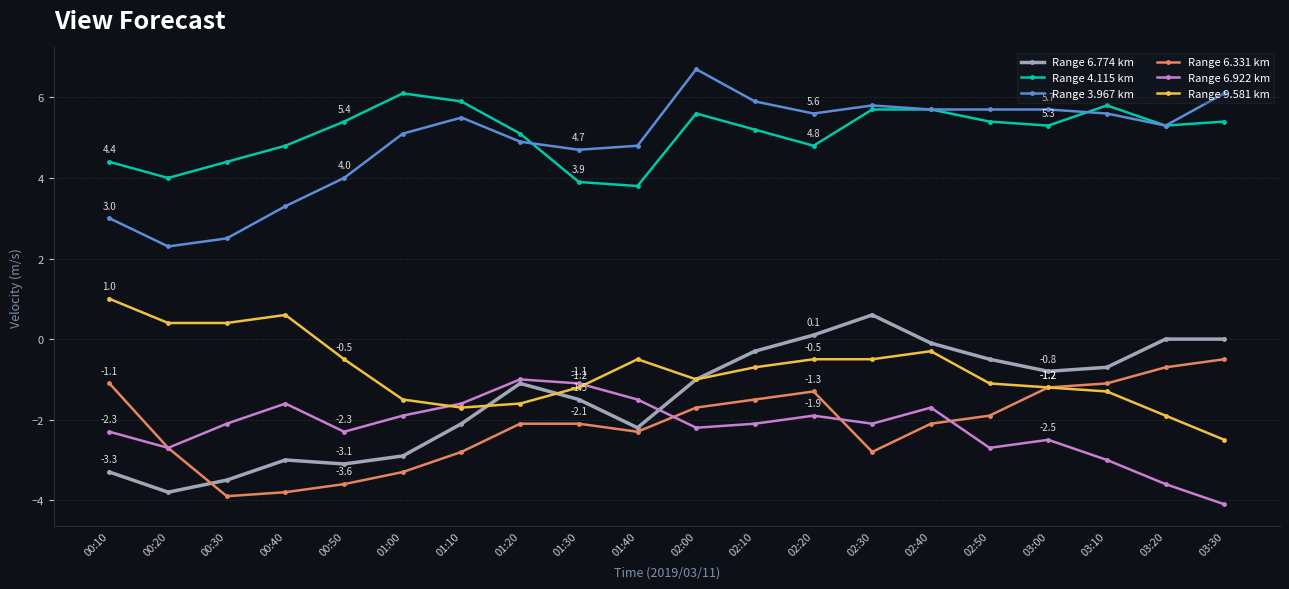

Which label corresponds to the largest value in the chart?

02:00